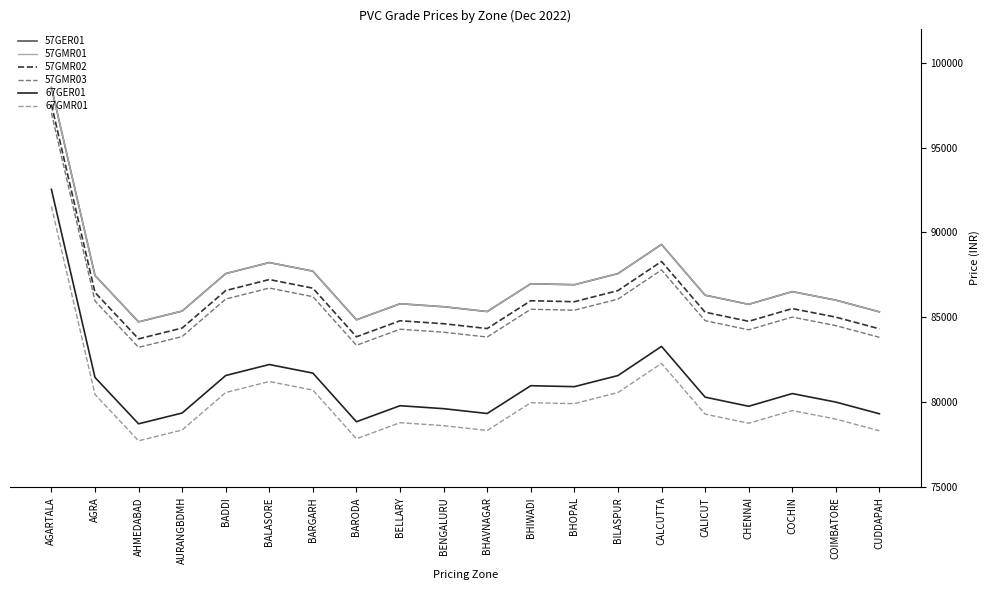

How many interior local valleys does the 57GMR02 series have?

5